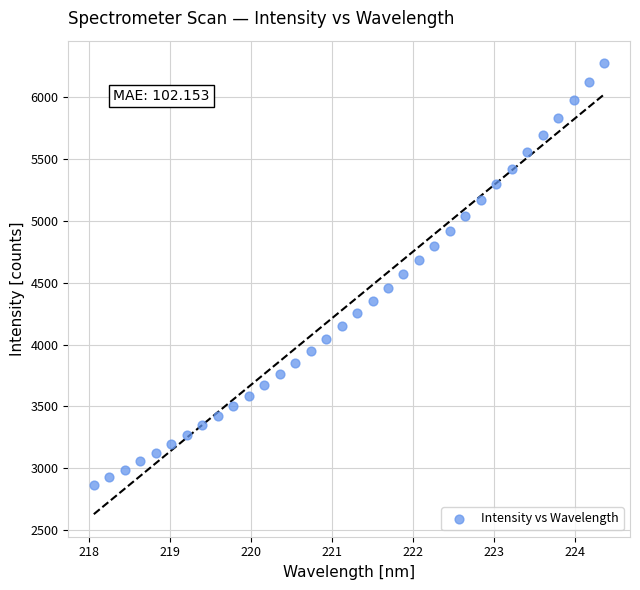

What is the range of X values (max minus min)?

6.3